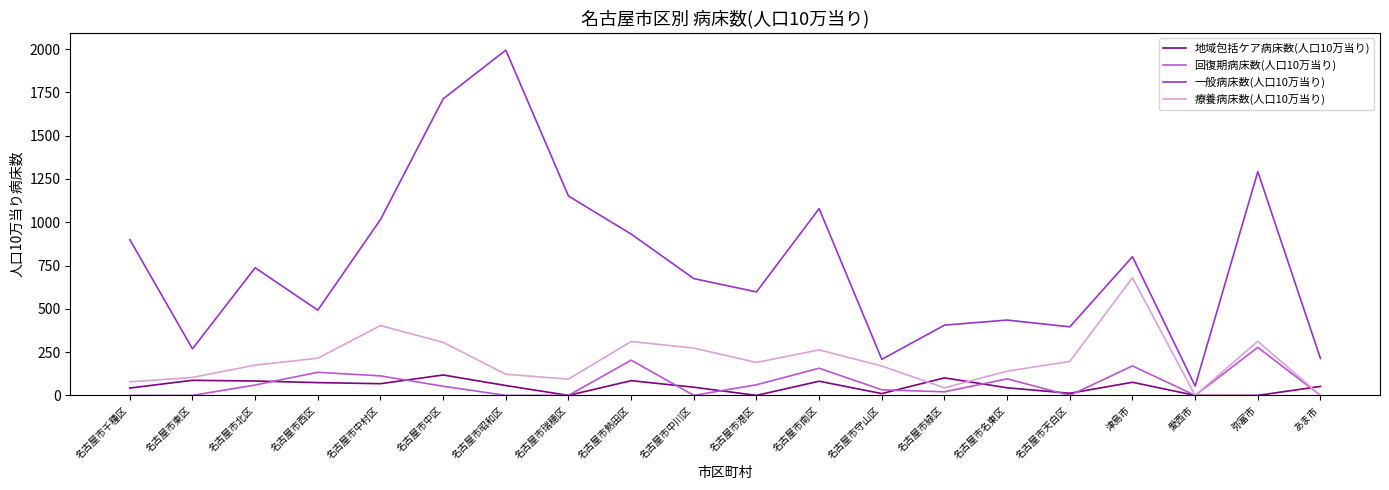

True or false: 療養病床数(人口10万当り) has more than 2 points higher than both neighbors.

True